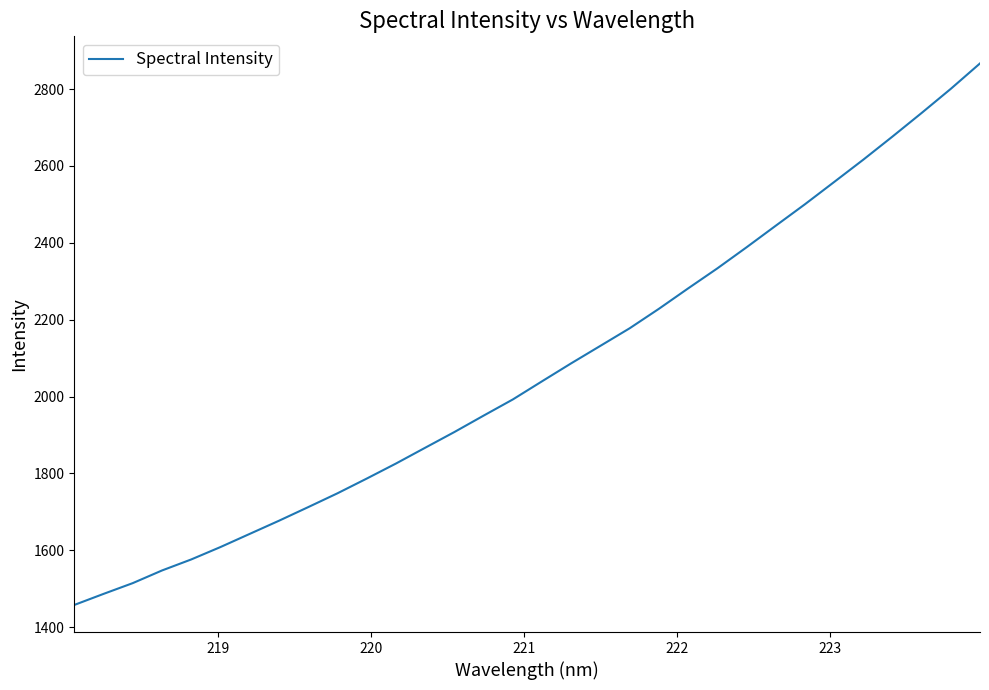

What is the minimum value shown in the chart?

1457.8